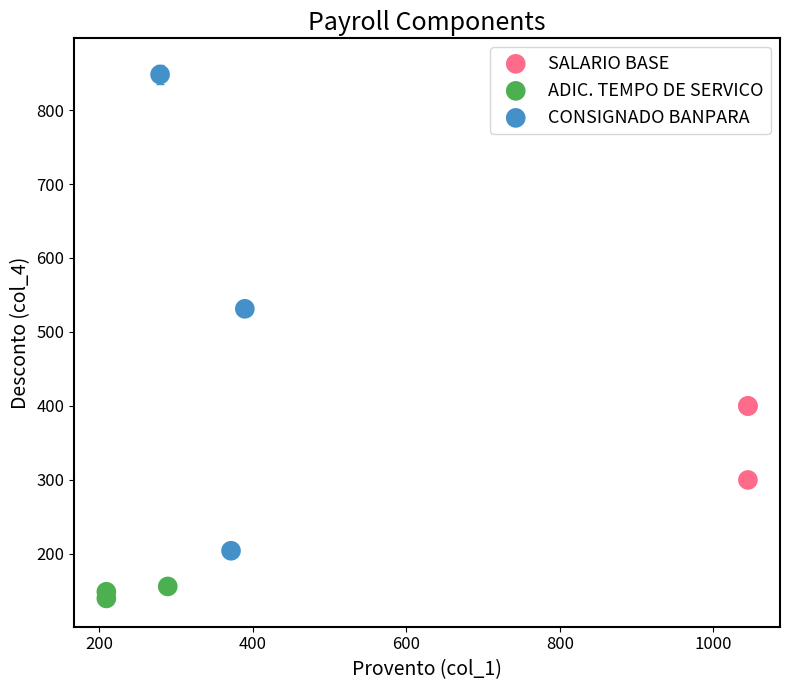

Which series has the largest Y range (max minus min)?

CONSIGNADO BANPARA